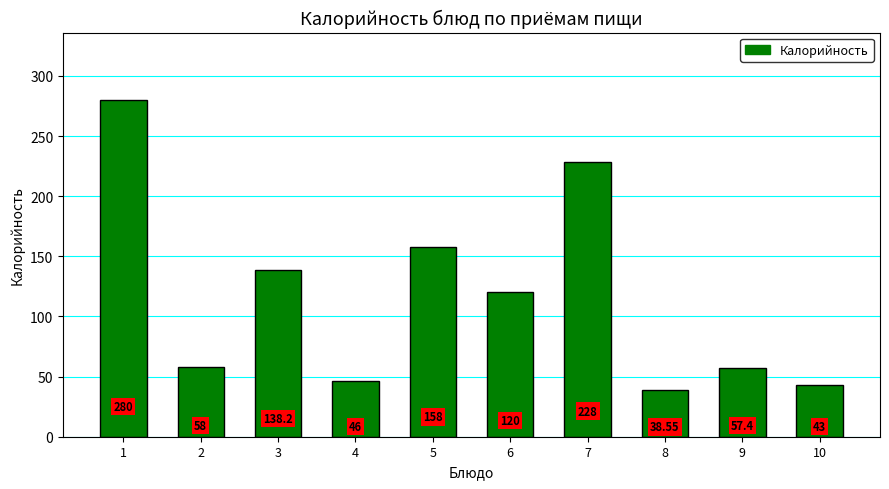

At which category does the chart reach its peak across all series?

1